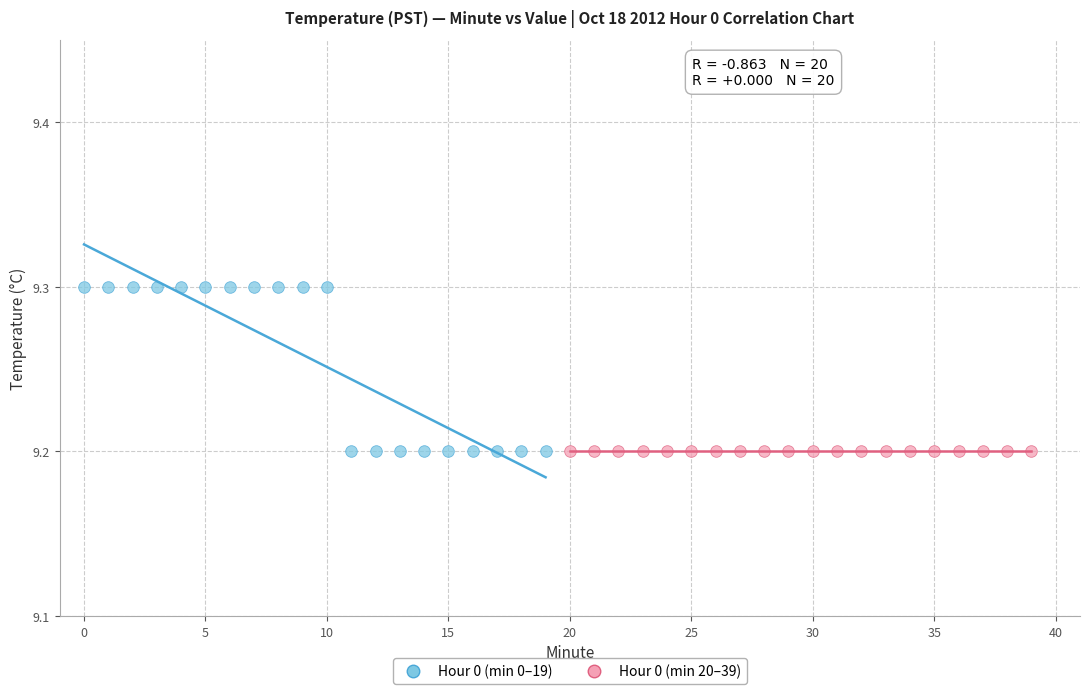

Which series reaches the maximum Y coordinate?

Hour 0 (min 0–19)